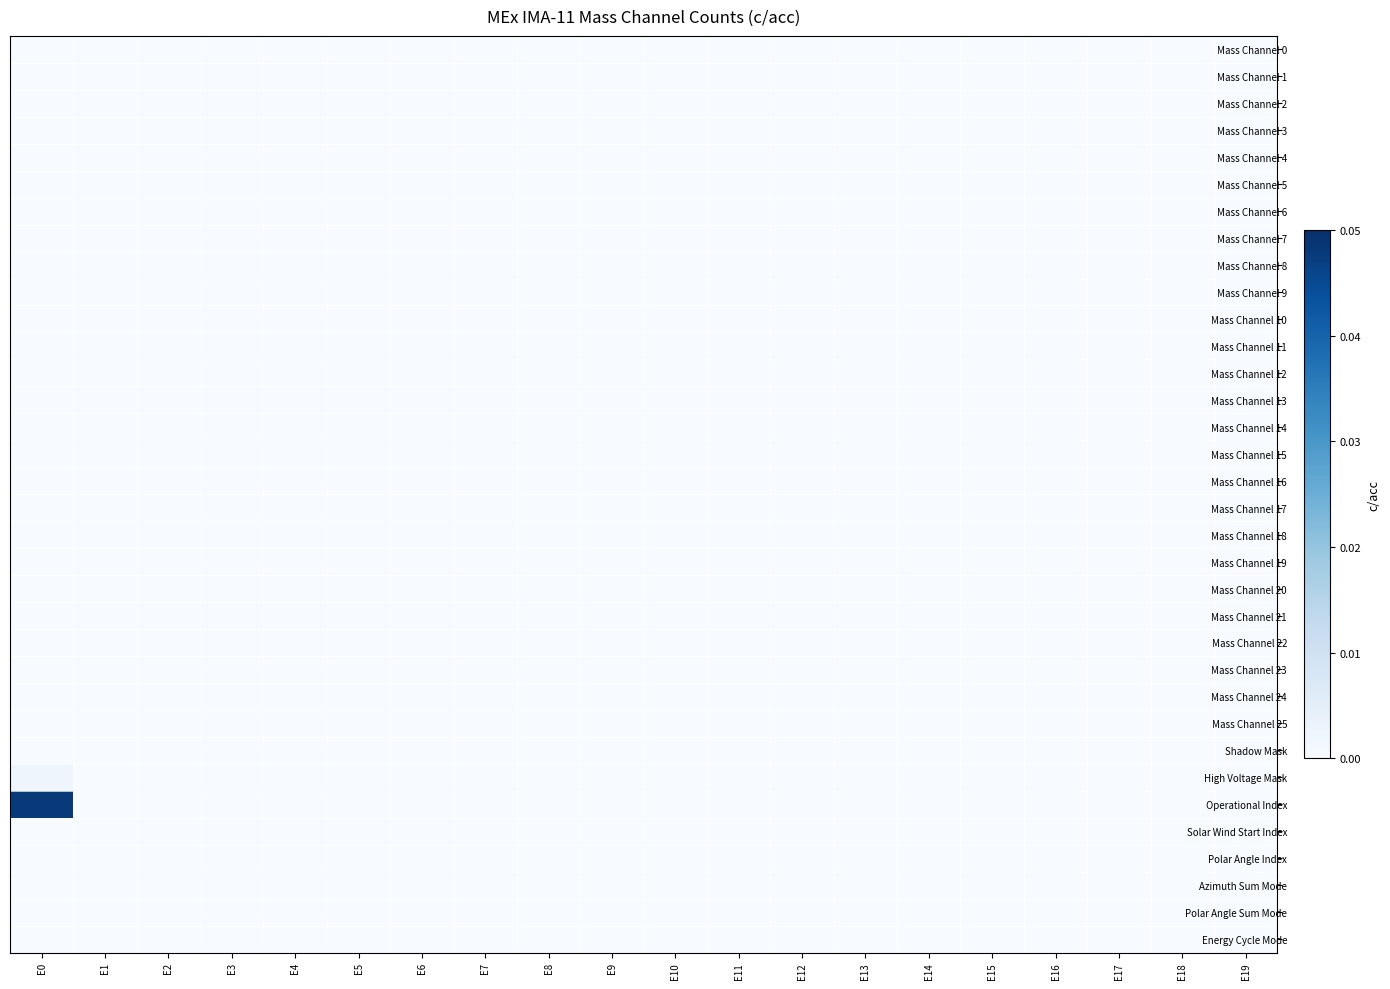

List the series in order of their peak value, lowest first.

Mass Channel 0, Mass Channel 1, Mass Channel 2, Mass Channel 3, Mass Channel 4, Mass Channel 5, Mass Channel 6, Mass Channel 7, Mass Channel 8, Mass Channel 9, Mass Channel 10, Mass Channel 11, Mass Channel 12, Mass Channel 13, Mass Channel 14, Mass Channel 15, Mass Channel 16, Mass Channel 17, Mass Channel 18, Mass Channel 19, Mass Channel 20, Mass Channel 21, Mass Channel 22, Mass Channel 23, Mass Channel 24, Mass Channel 25, Shadow Mask, Solar Wind Start Index, Polar Angle Index, Azimuth Sum Mode, Polar Angle Sum Mode, Energy Cycle Mode, High Voltage Mask, Operational Index